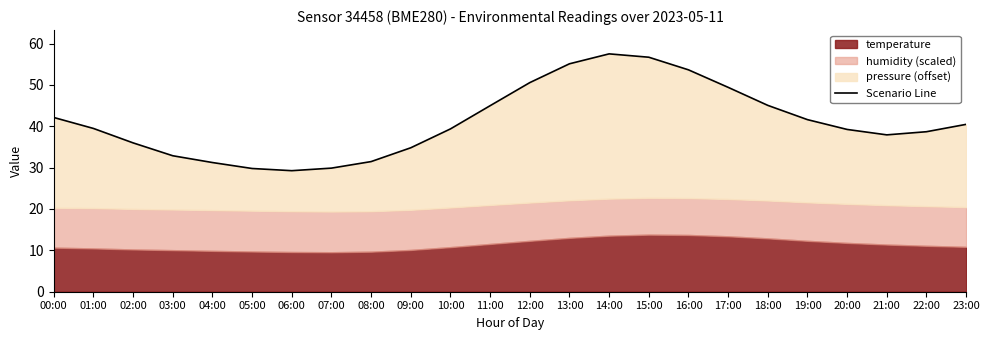

What is the minimum value shown in the chart?

29.3